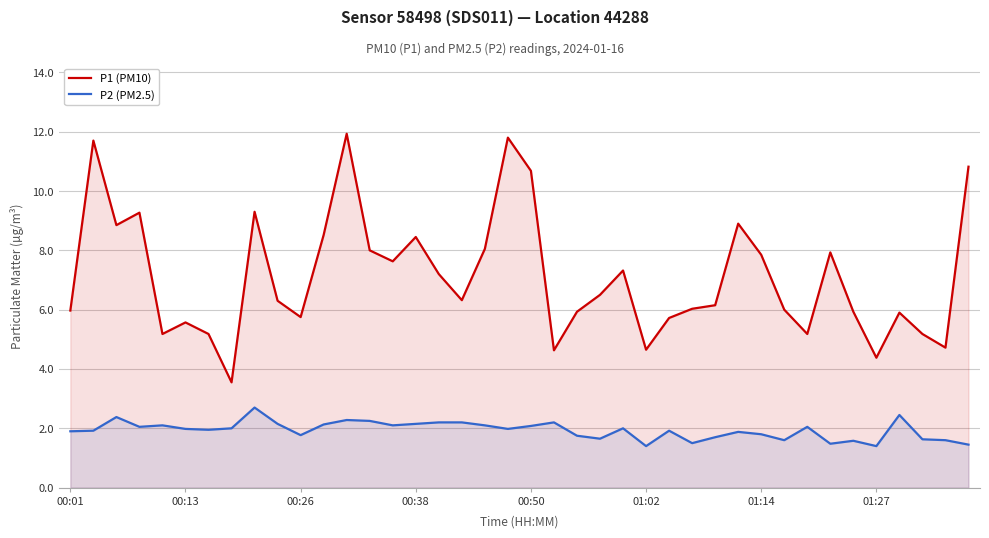

List the series in order of their peak value, lowest first.

P2 (PM2.5), P1 (PM10)